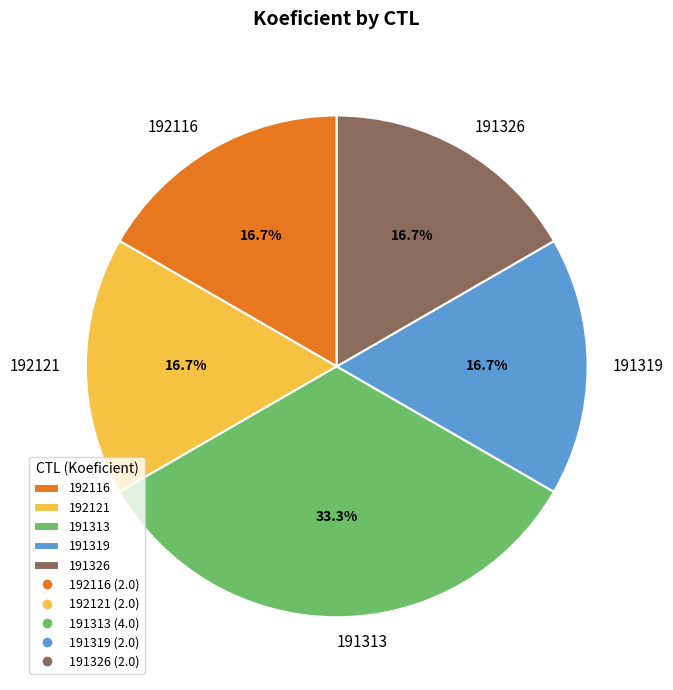

How much of the chart is everything except 192121?

83.3%